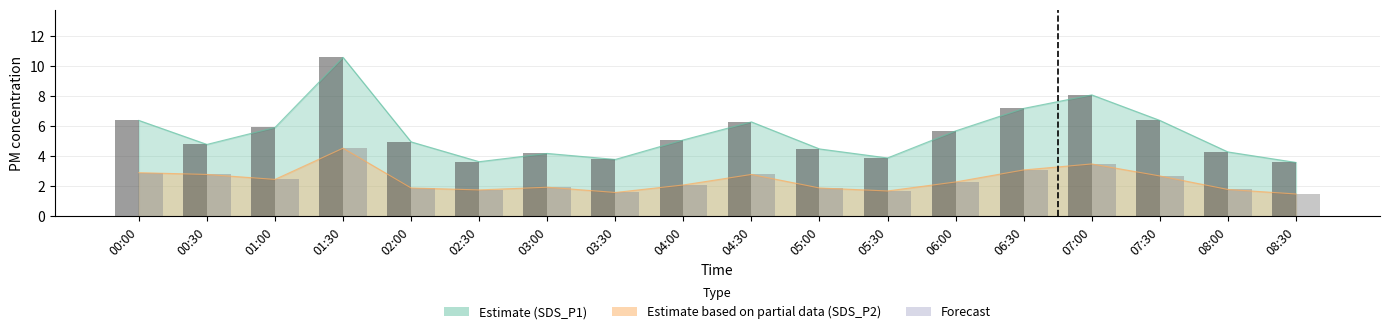

Does the chart contain any negative values?

No